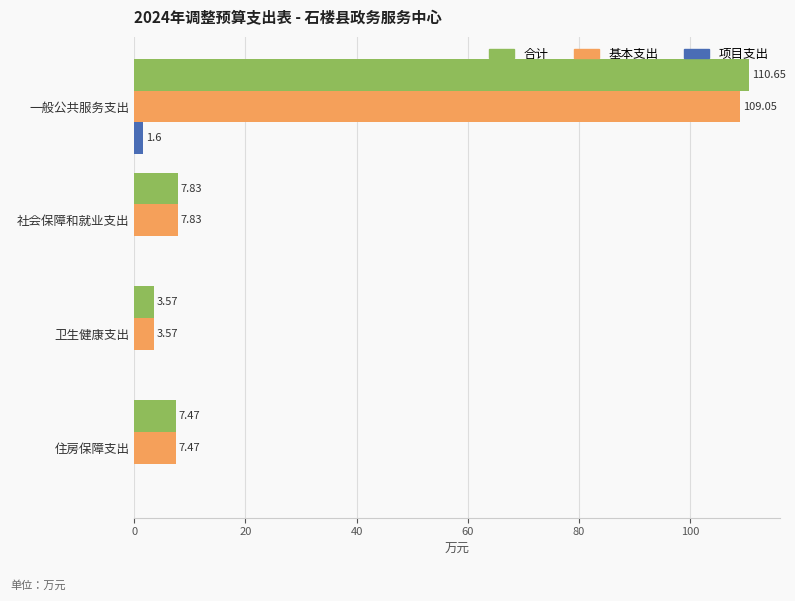

What is the total value across all series at 社会保障和就业支出?

15.7